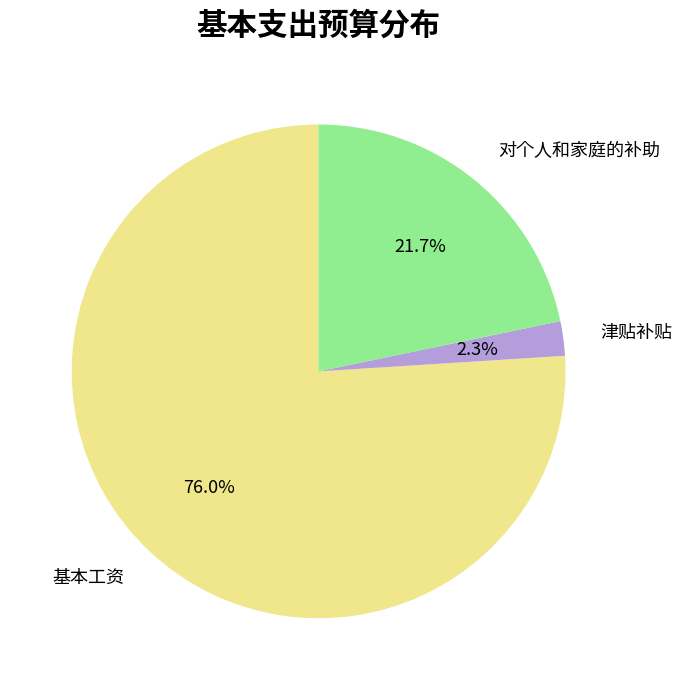

What percentage is NOT represented by 对个人和家庭的补助?

78.3%